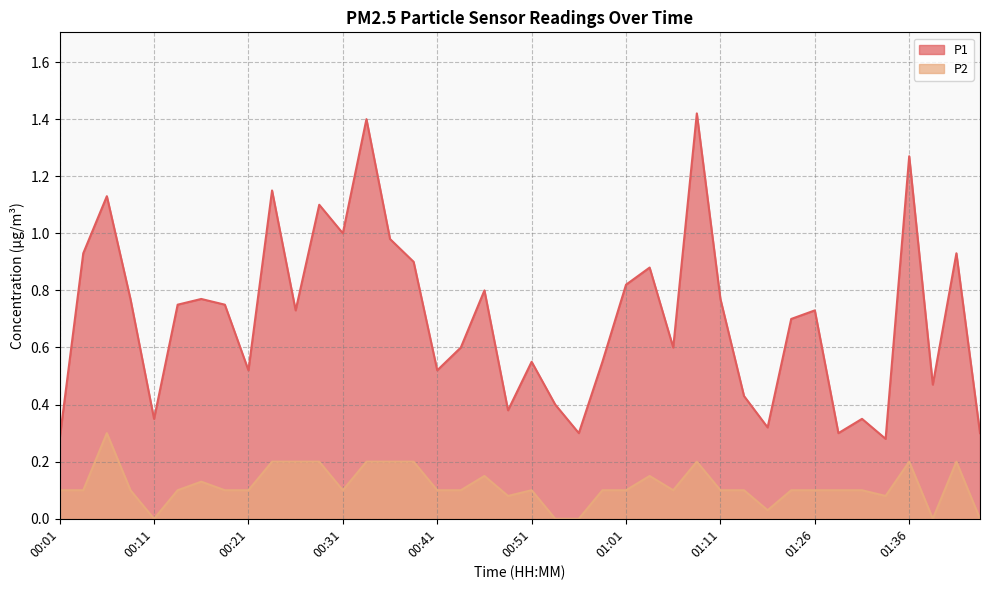

What is the difference between the maximum and minimum values in the P2 series?

0.3